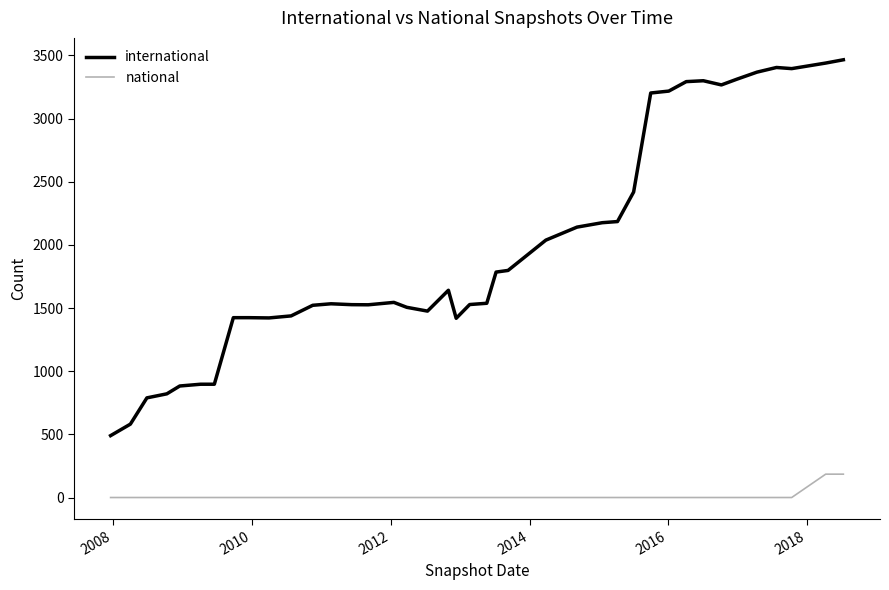

List the series in order of their overall mean, lowest first.

national, international